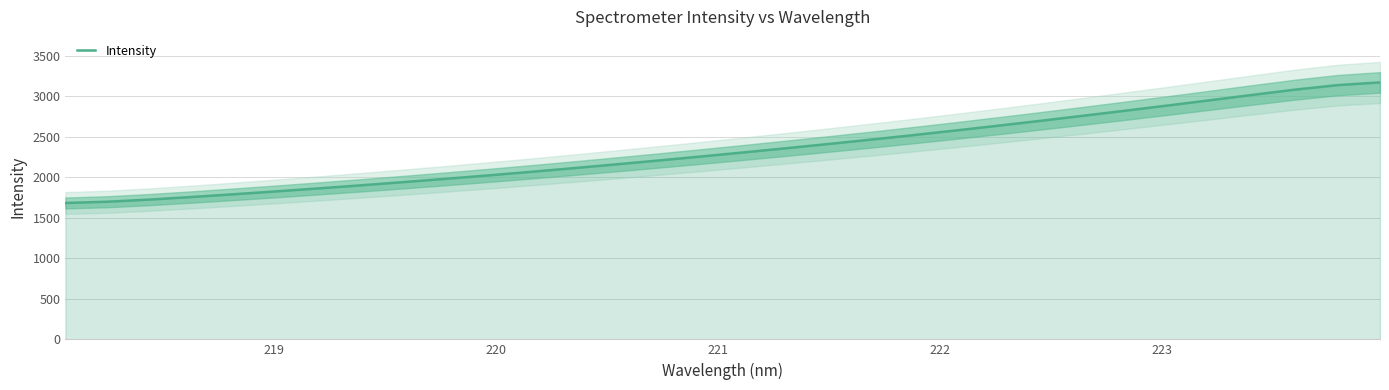

What is the lowest value of the Intensity series?

1684.6